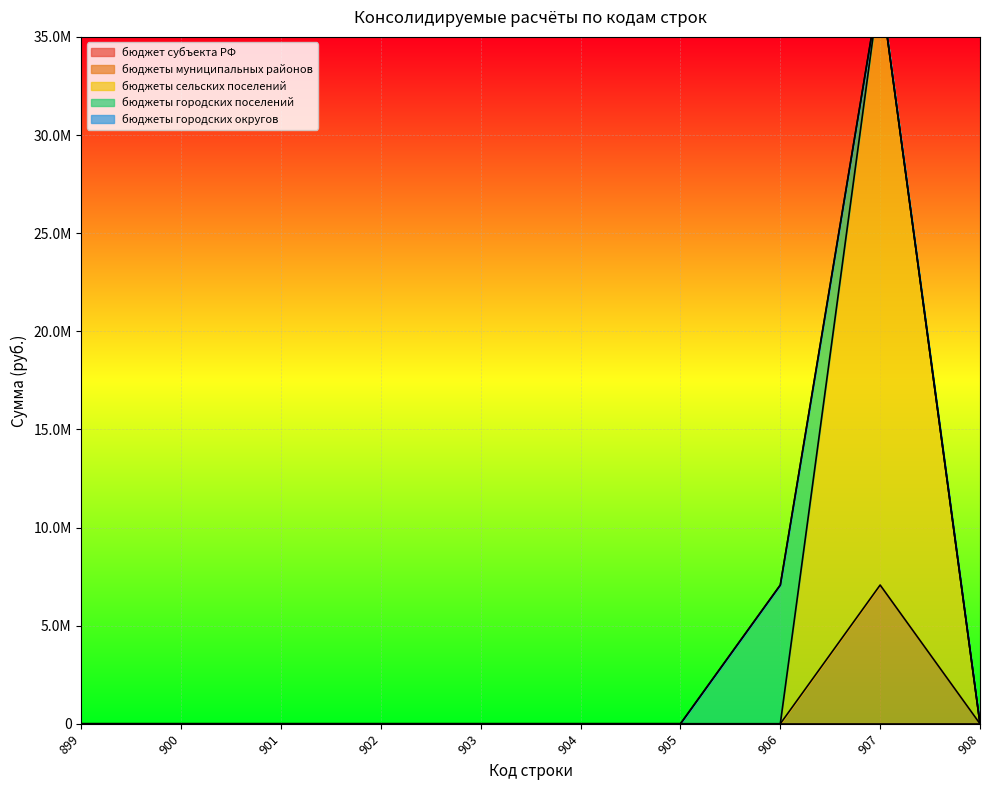

Which series has the largest range (max minus min)?

бюджеты сельских поселений